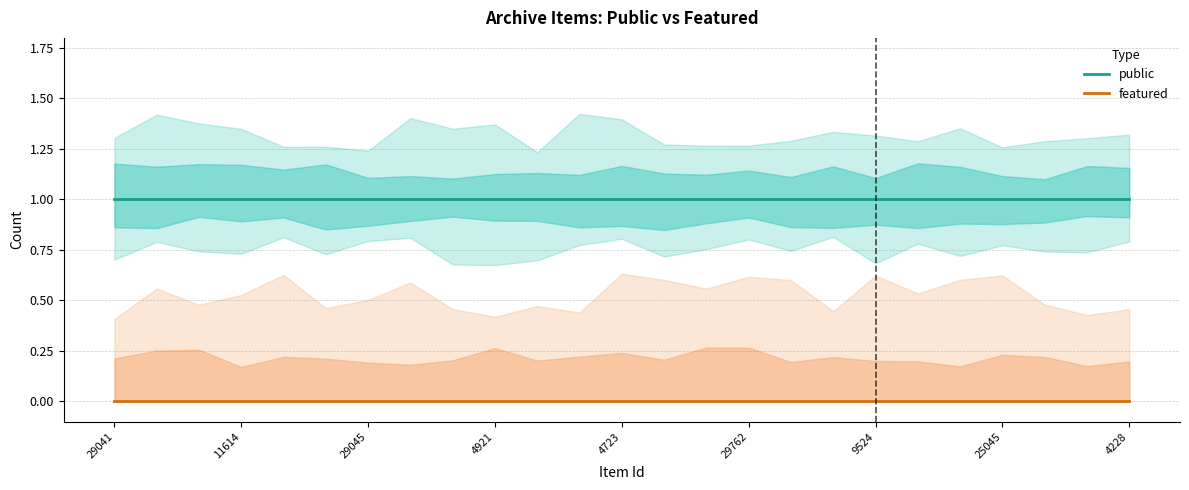

Rank the series by their maximum value, from highest to lowest.

public, featured